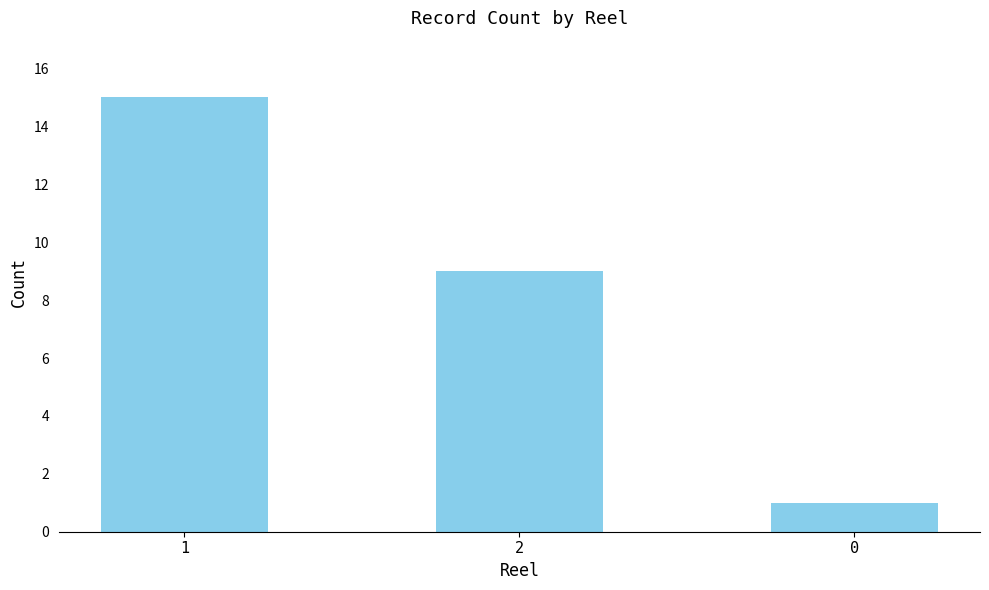

Approximately how many times larger is the value at 1 compared to 2?

1.7